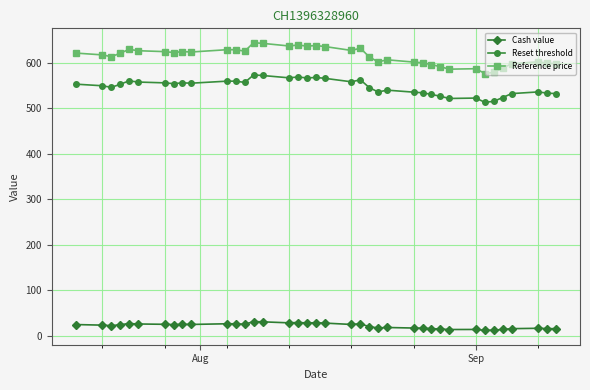

What is the maximum value for Cash value?

30.8